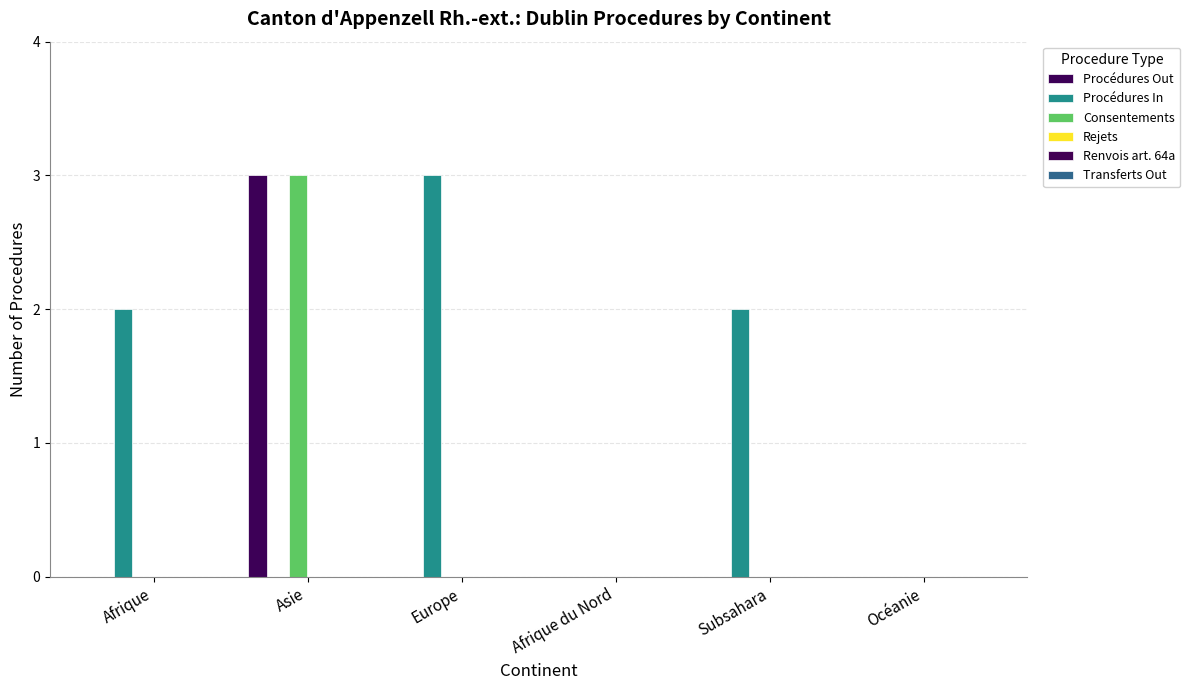

Are the bars grouped side by side (vs. stacked)?

Yes